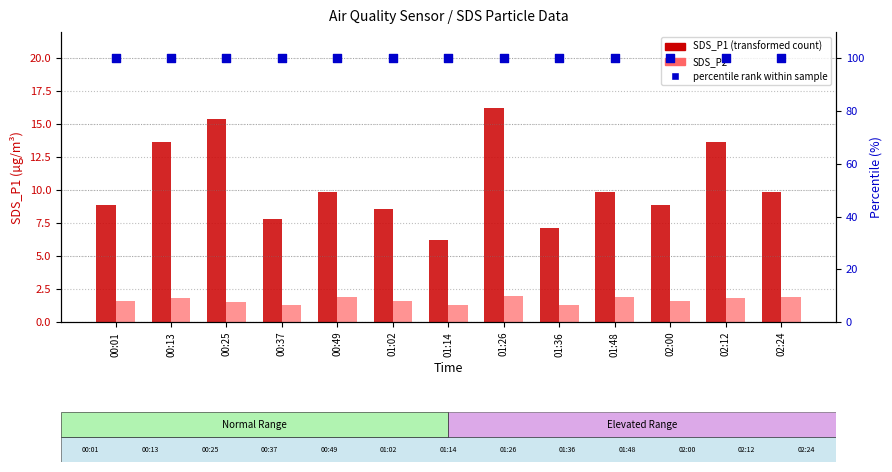

What is the total value across all series at 00:25?

116.9